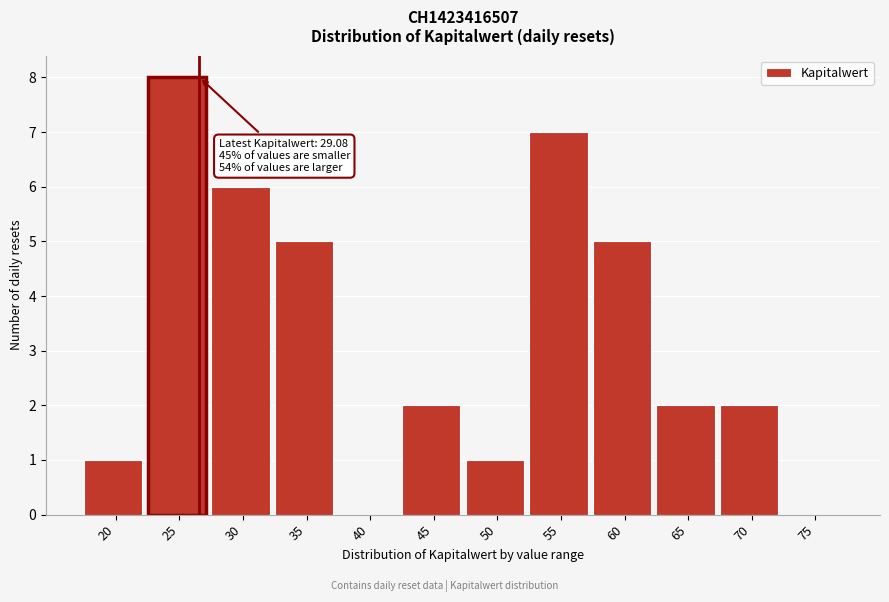

Reading left to right, transcribe all the data shown in this chart.

20=1	25=8	30=6	35=5	40=0	45=2	50=1	55=7	60=5	65=2	70=2	75=0